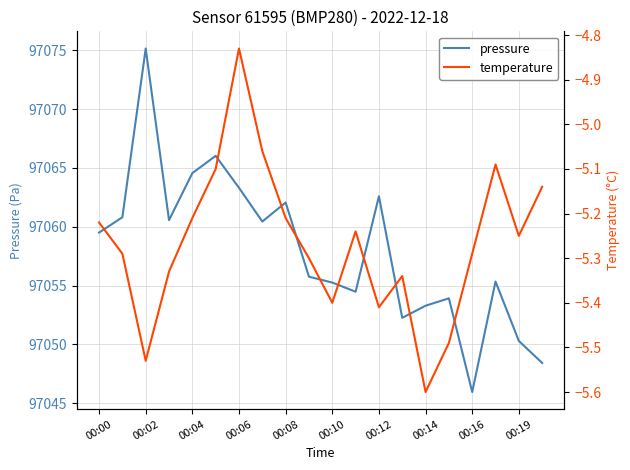

How many lines are shown in the chart?

2